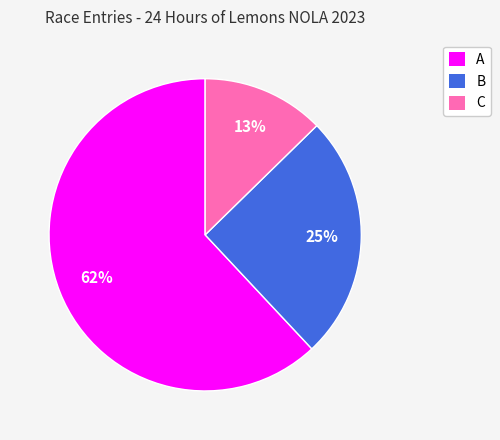

What is the ratio of the value at B to the value at A?

0.4